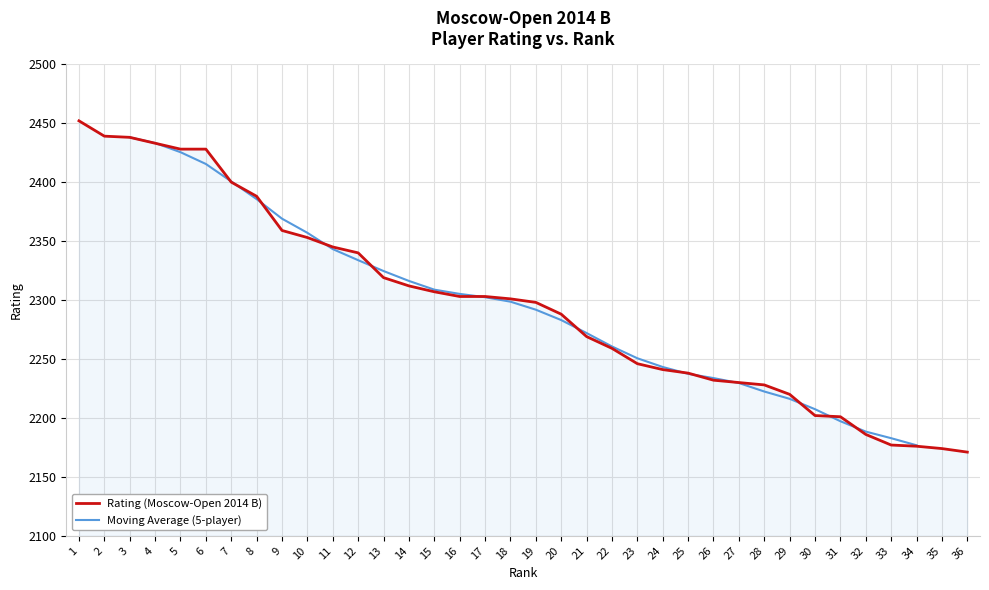

Reading left to right, list all the values displayed in this chart.

2452	2439	2438	2433	2428	2428	2400	2388	2359	2353	2345	2340	2319	2312	2307	2303	2303	2301	2298	2288	2269	2259	2246	2241	2238	2232	2230	2228	2220	2202	2201	2186	2177	2176	2174	2171